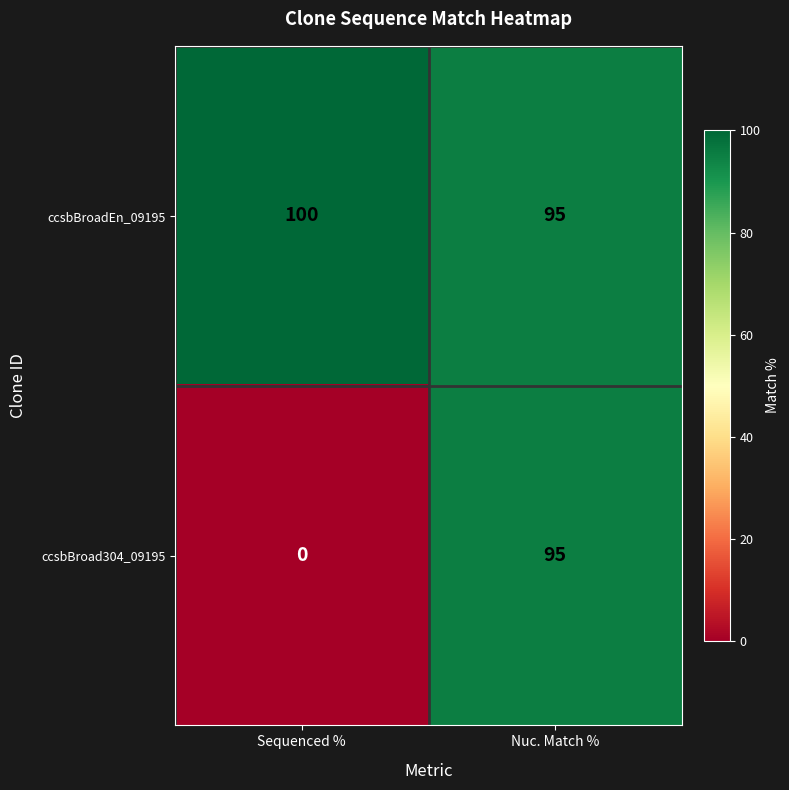

What is the average value of the ccsbBroadEn_09195 series?

98